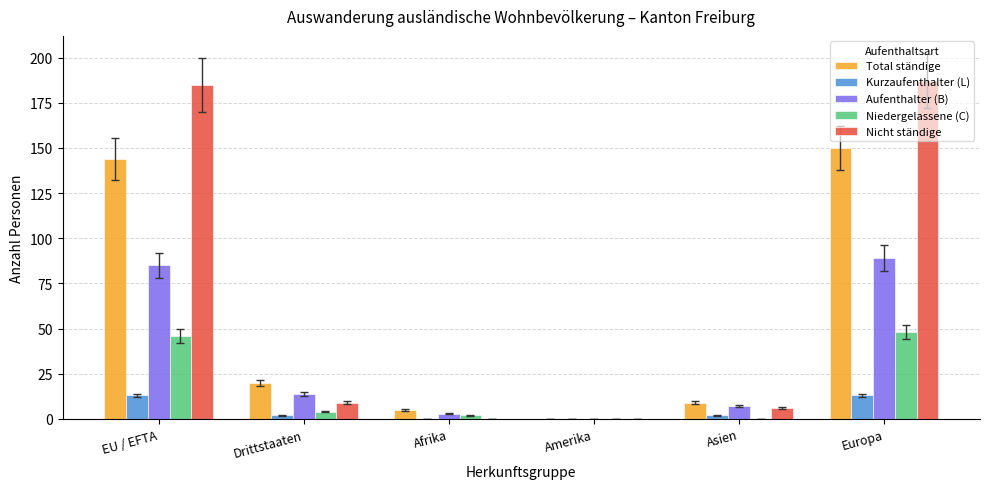

What is the greatest value displayed?

187